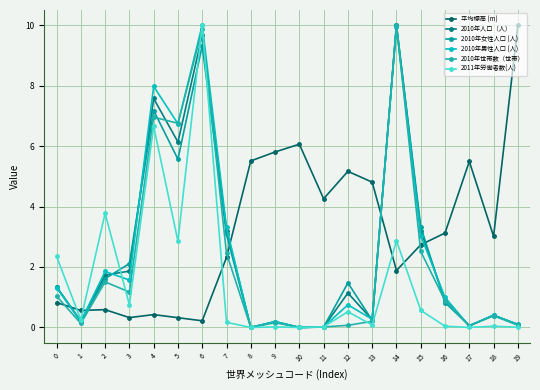

What is the difference between the highest and lowest values at 17?

5.5